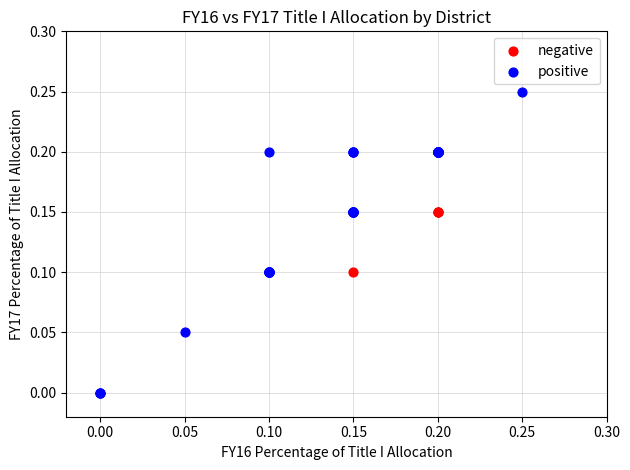

Which series contains the highest Y value?

positive